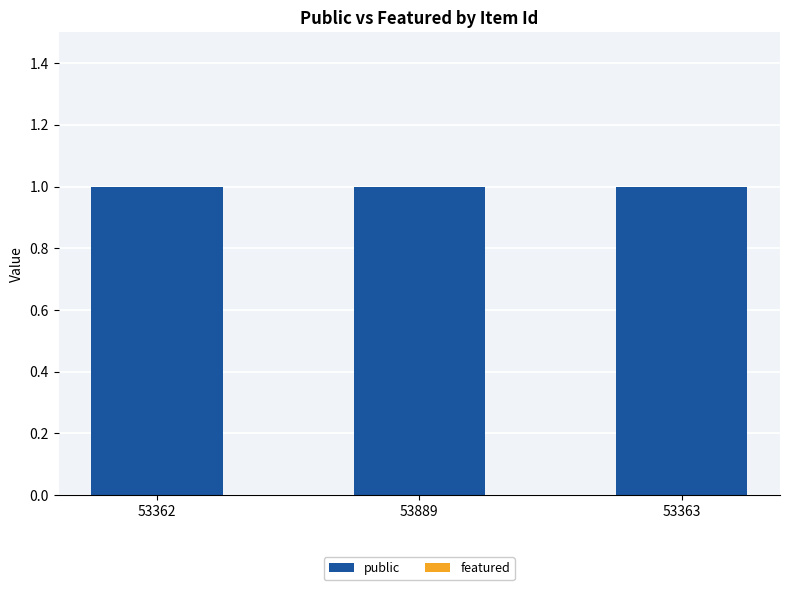

What is the difference between the highest and lowest values at 53362?

1